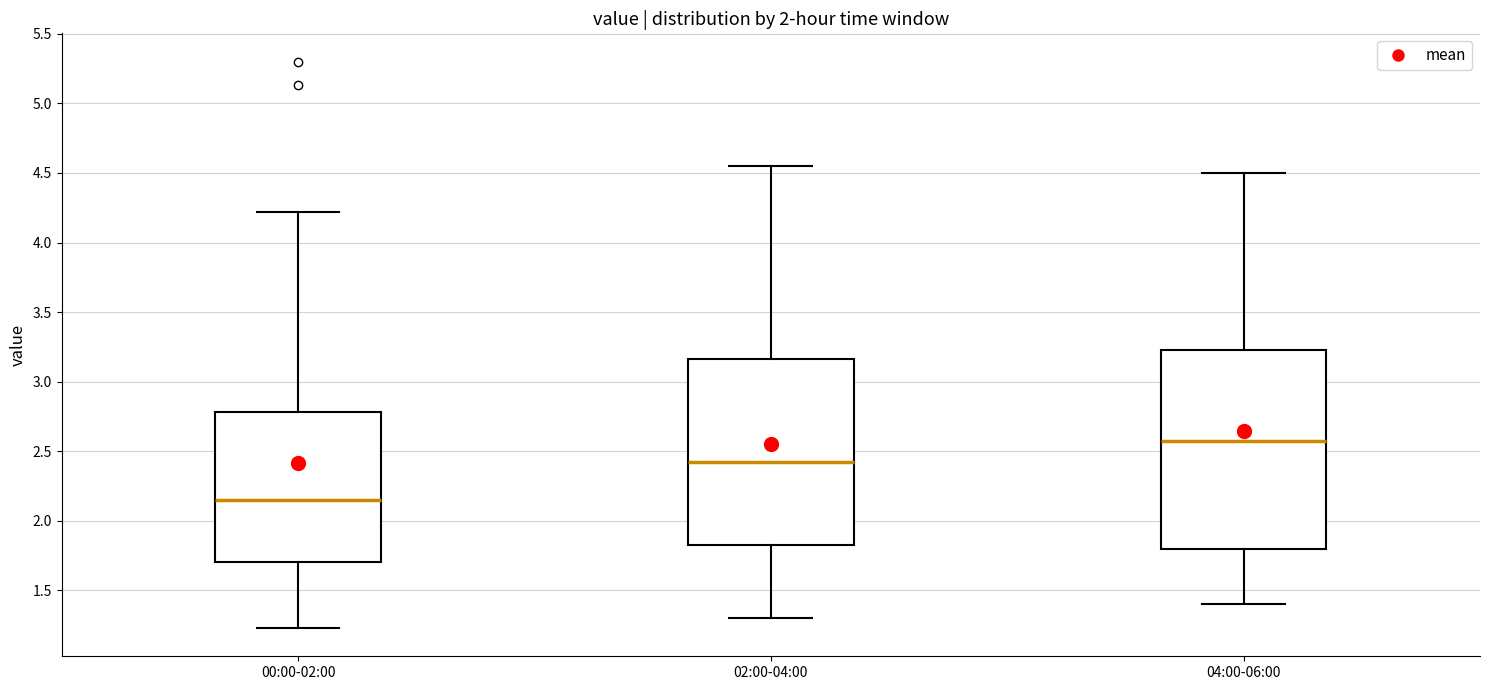

Comparing the boxes themselves (not the whiskers), which one is the tallest?

04:00-06:00